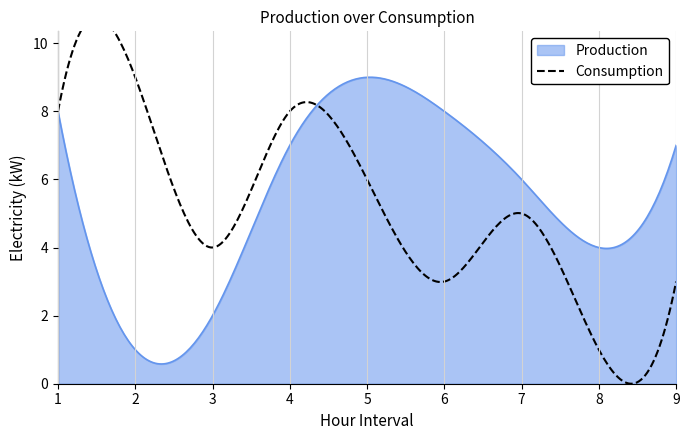

Reading left to right, extract all data points from this chart.

Production: 1=8	2=1	3=2	4=7	5=9	6=8	7=6	8=4	9=7
Consumption: 1=8	2=9	3=4	4=8	5=6	6=3	7=5	8=1	9=3